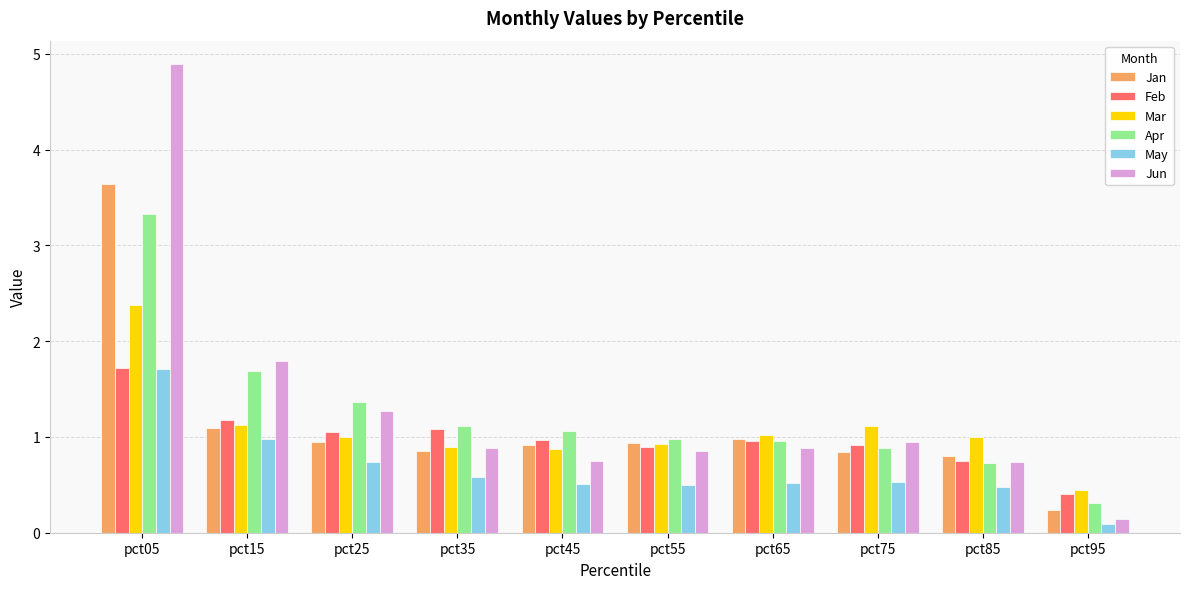

Does the chart contain stacked bars?

No